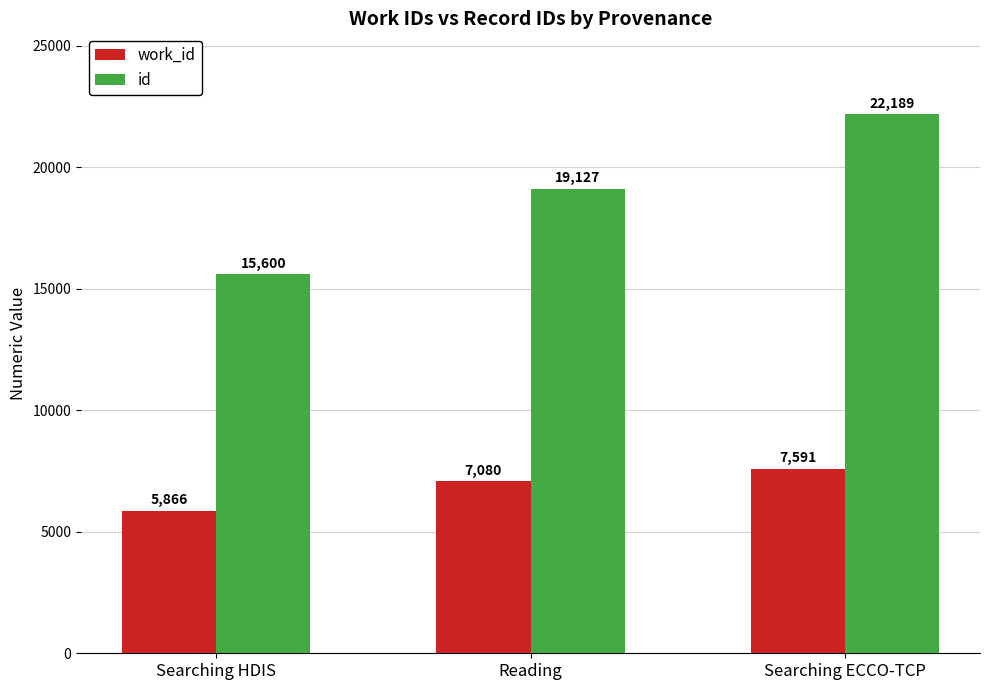

What is the label of the 1st bar from the right?

Searching ECCO-TCP